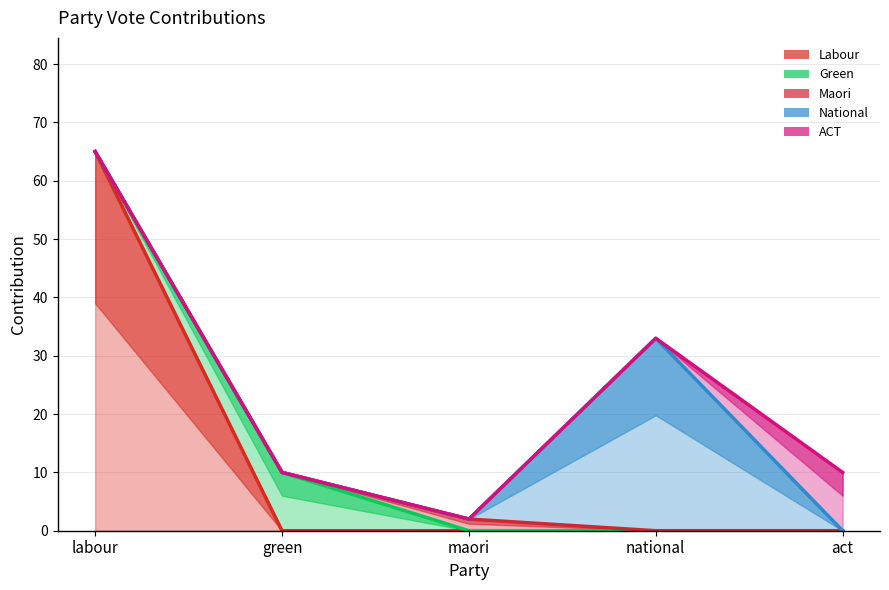

Rank the series at national from lowest to highest value.

Labour, Green, Maori, National, ACT